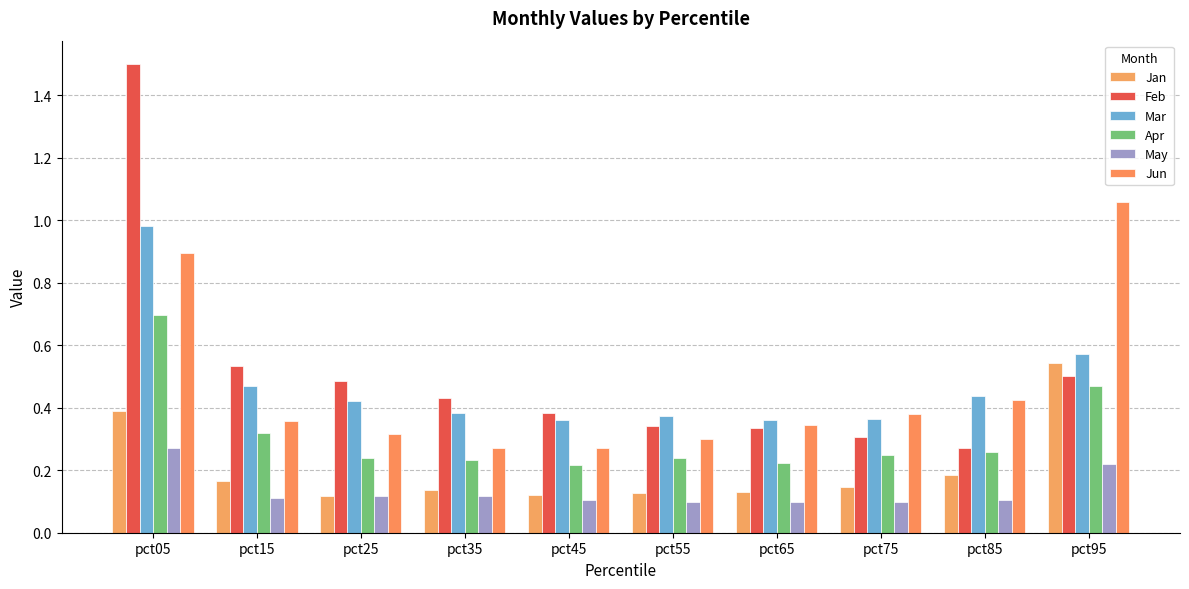

What are all the series names shown in the legend?

Jan, Feb, Mar, Apr, May, Jun